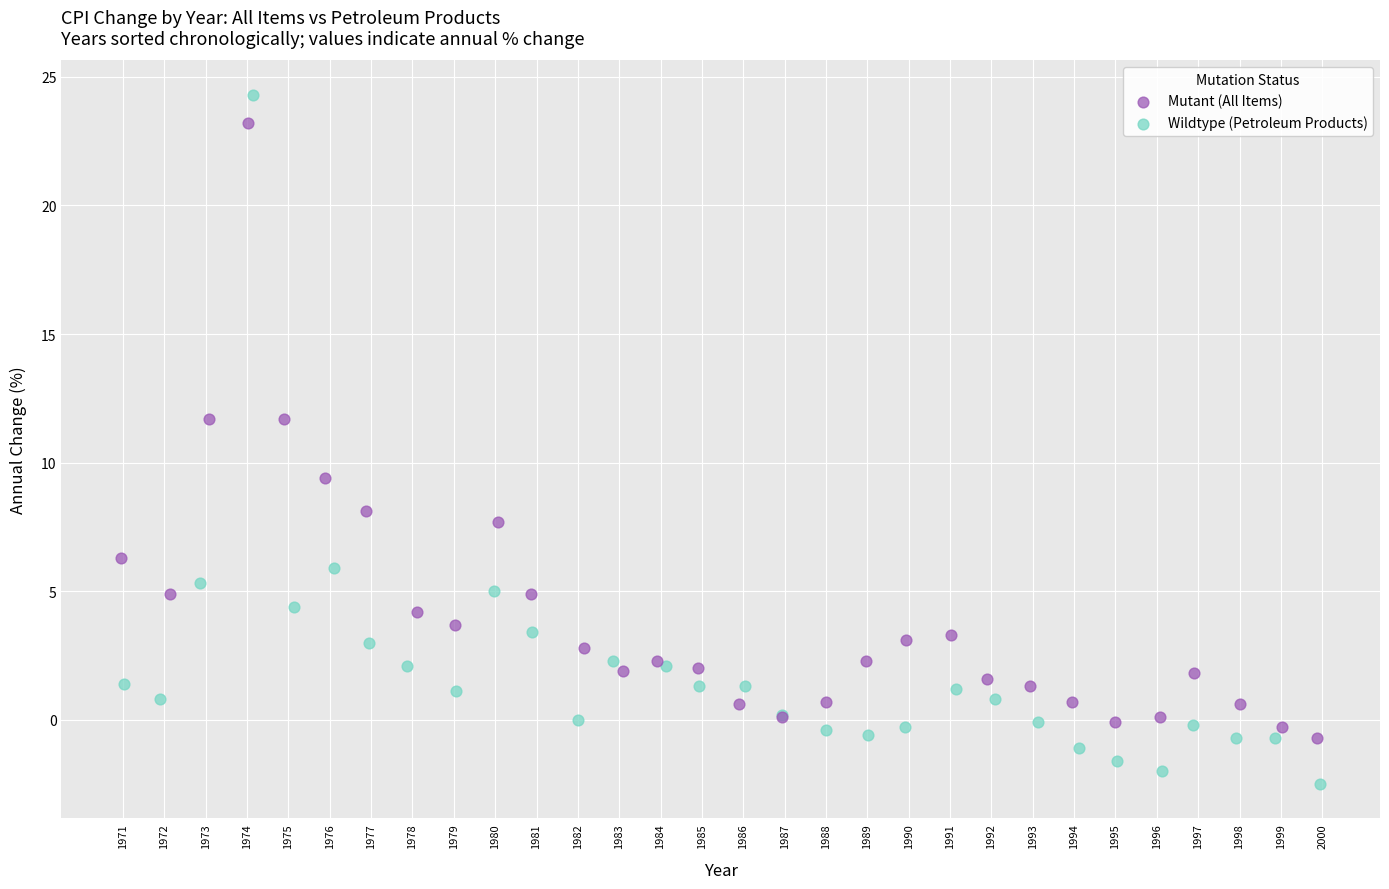

Which series reaches the maximum Y coordinate?

Wildtype (Petroleum Products)